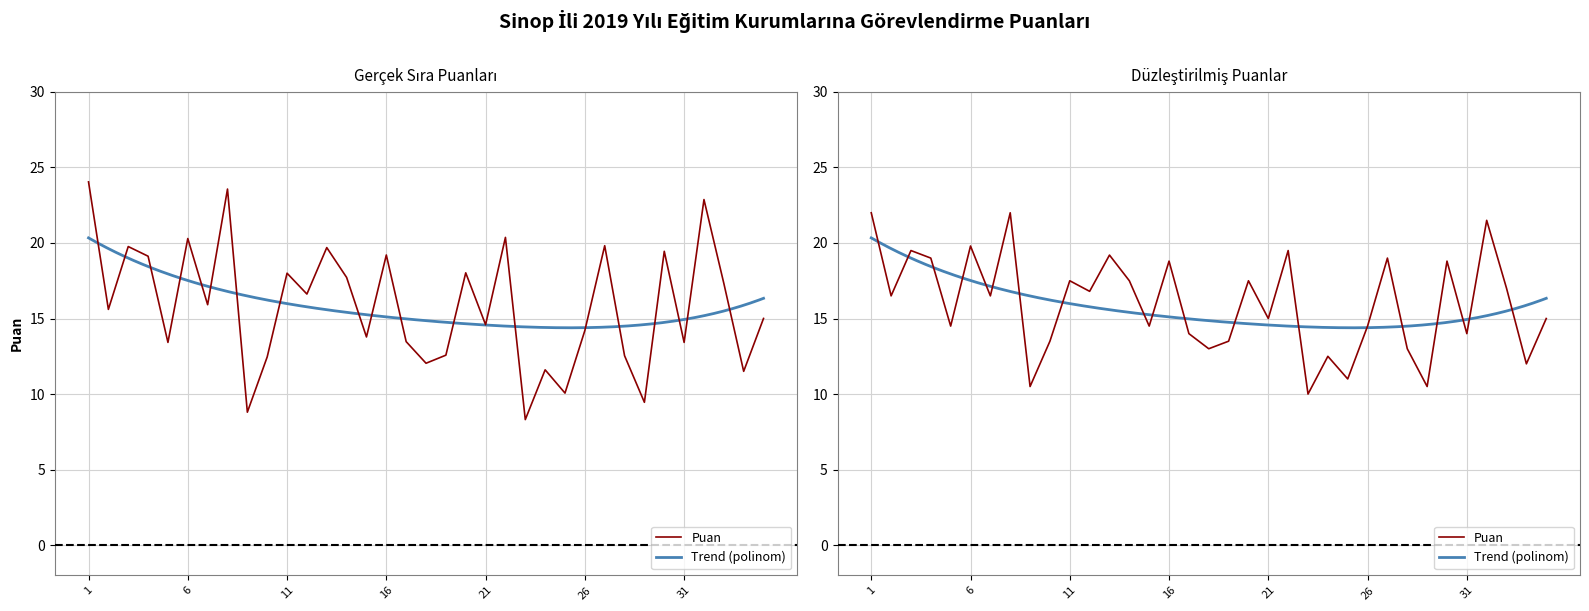

Which has a higher value, 19 or 14?

14